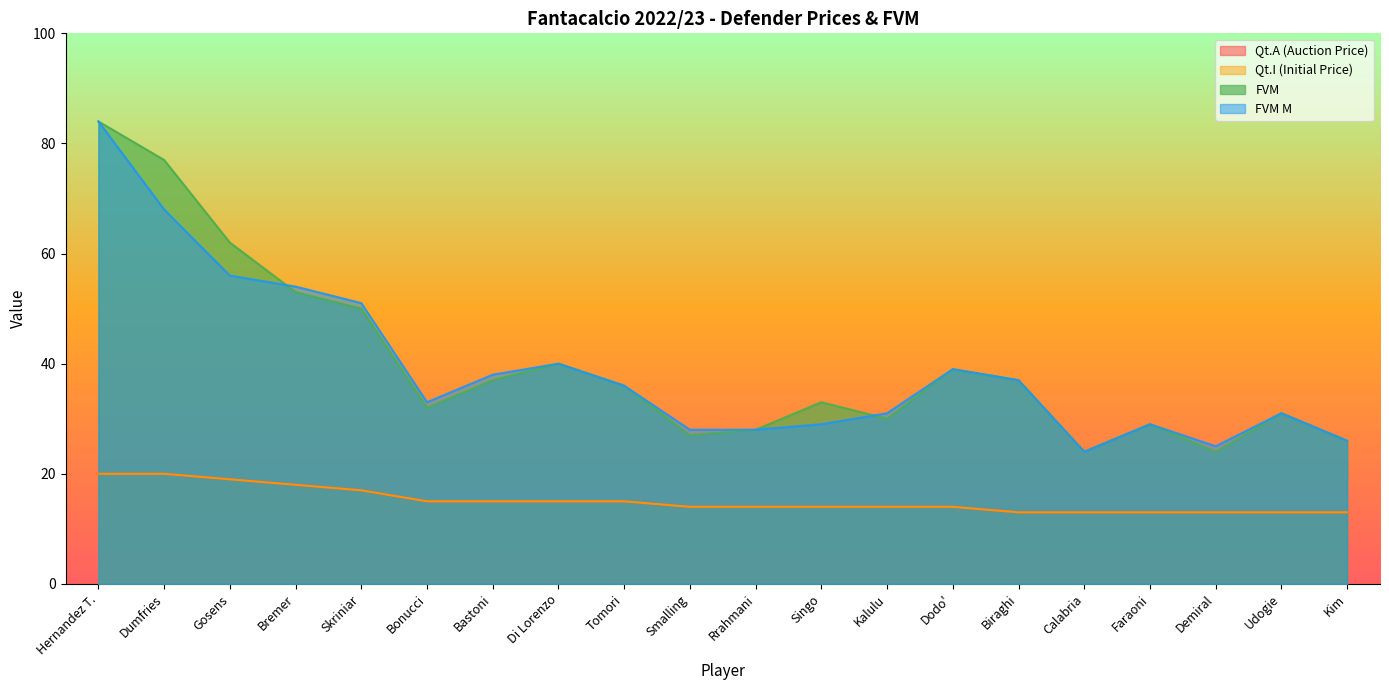

Between Calabria and Tomori, which is larger?

Tomori